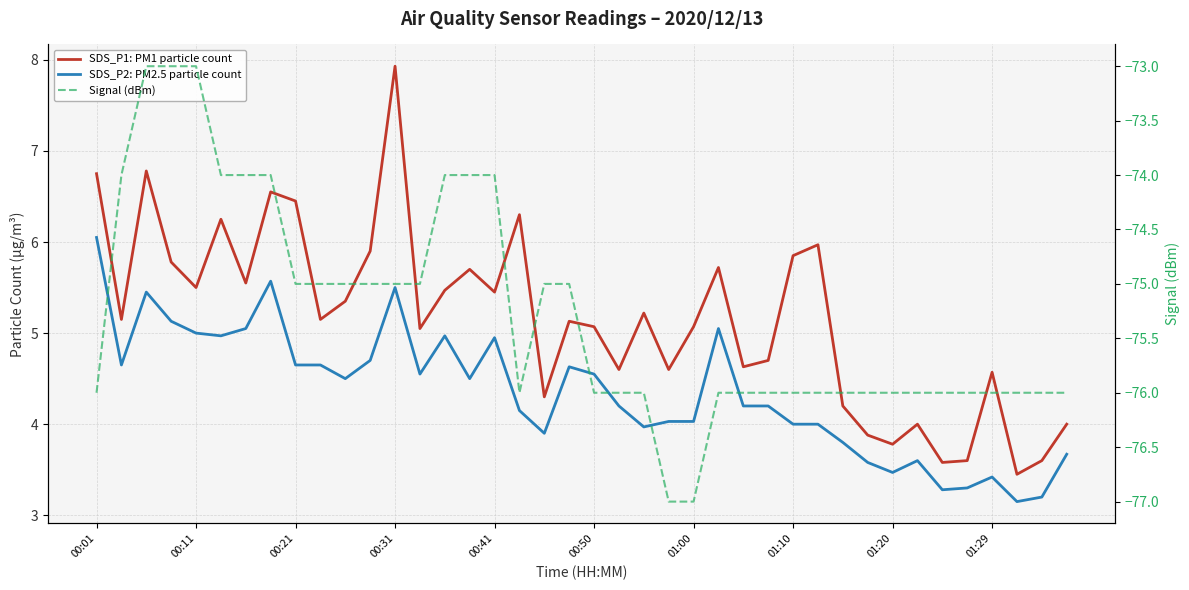

What is the minimum value shown in the chart?

-77.0